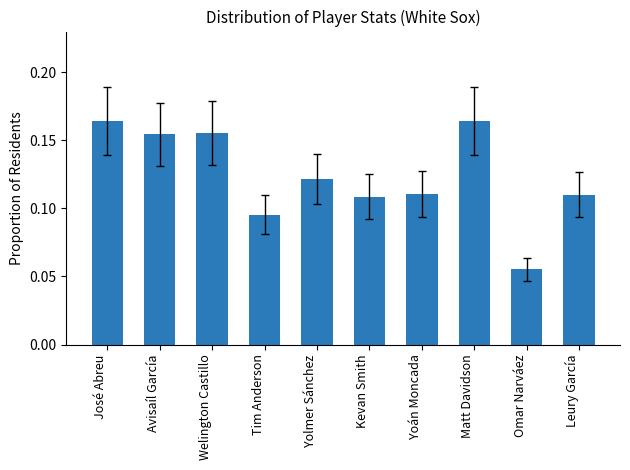

What position from the right is Matt Davidson?

3